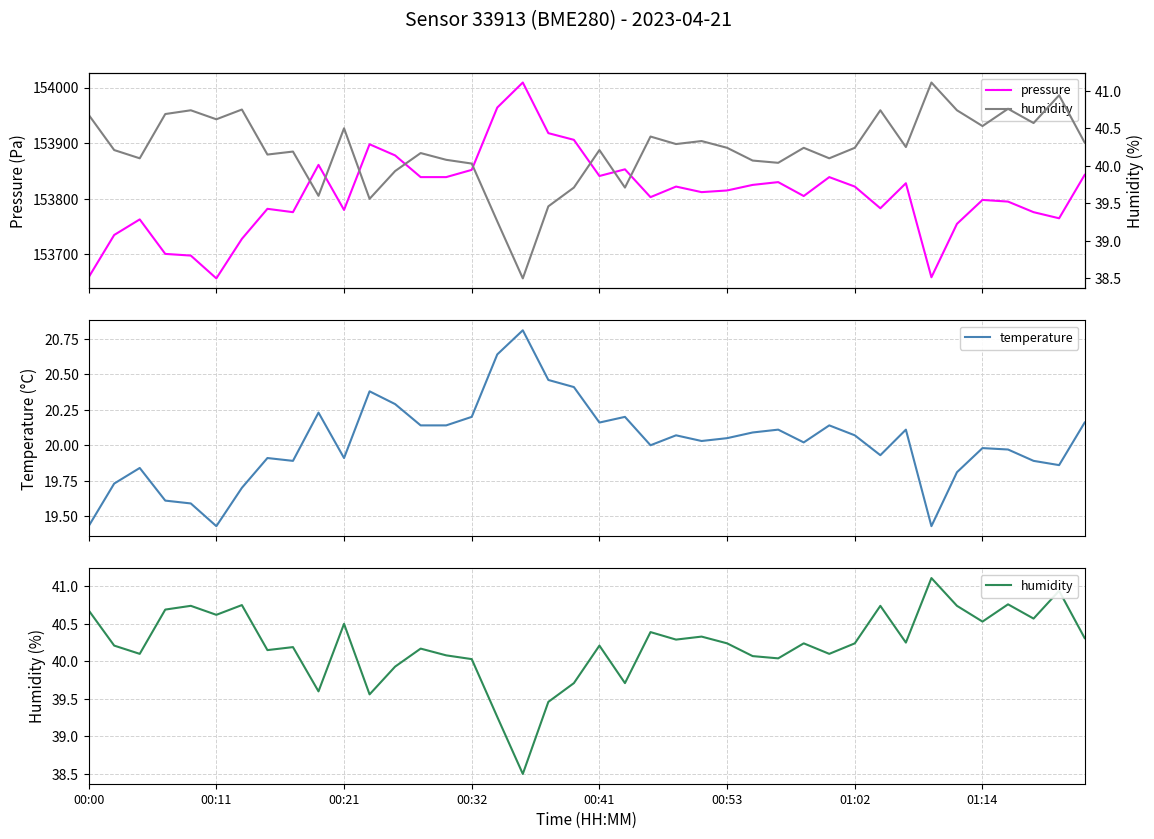

Read the pressure value at 29.

153839.0